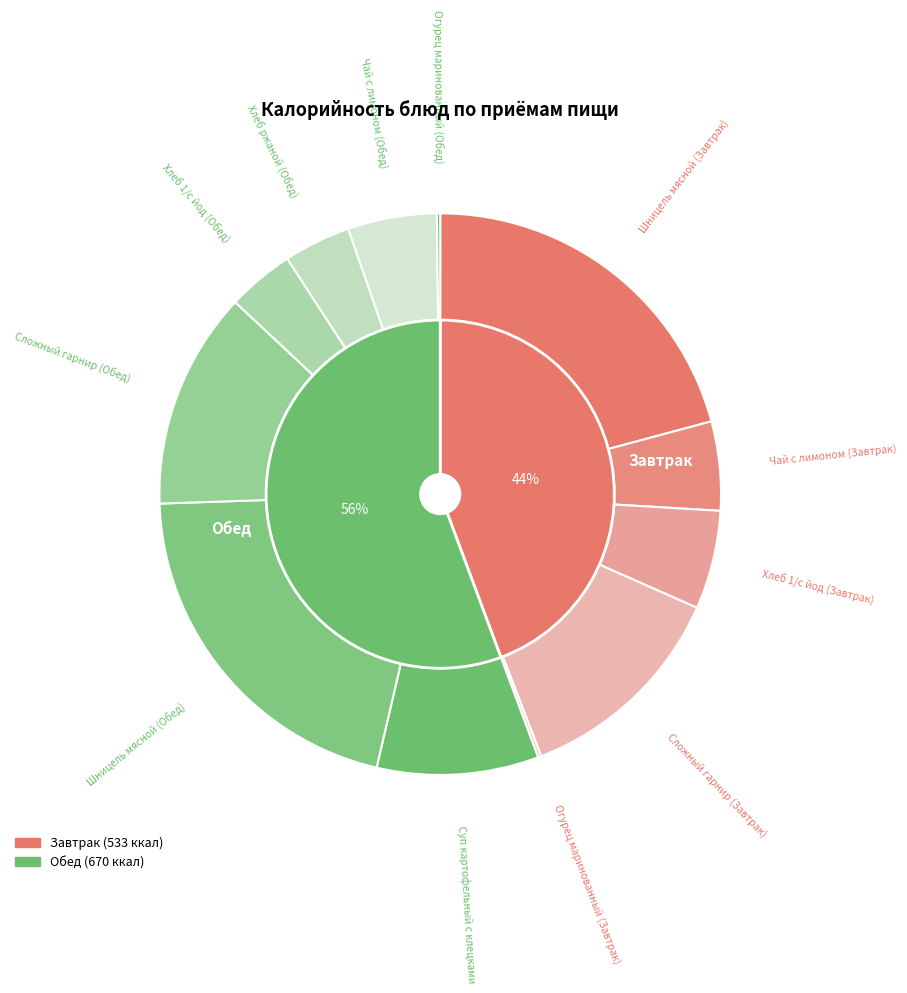

Do Чай с лимоном (Завтрак) and Хлеб 1/с йод (Завтрак) together represent more than half of the pie?

No